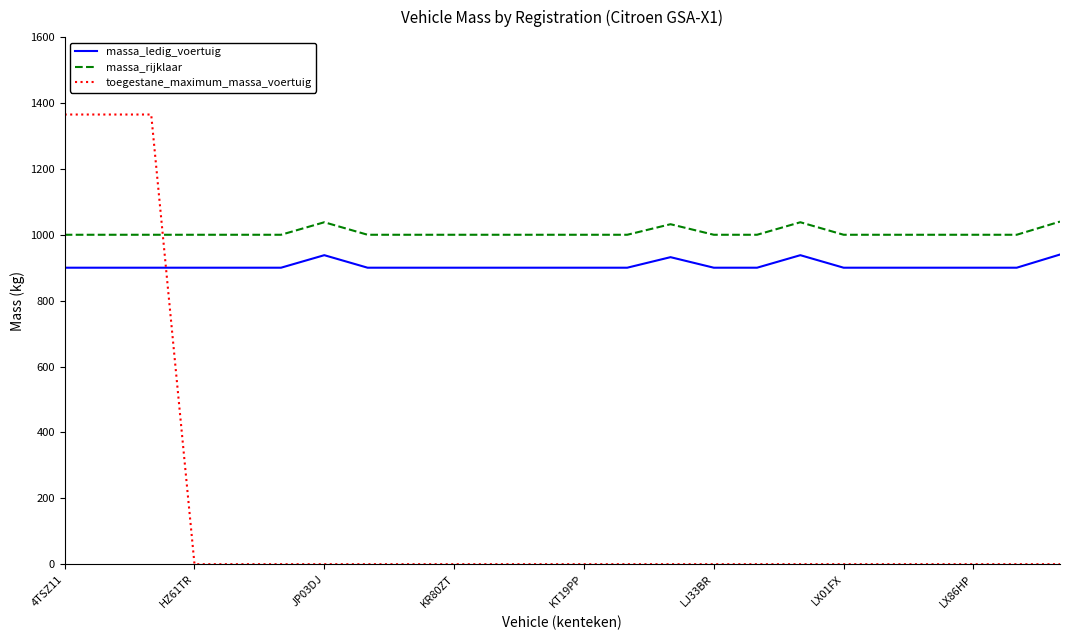

Which series has the widest spread of values?

toegestane_maximum_massa_voertuig